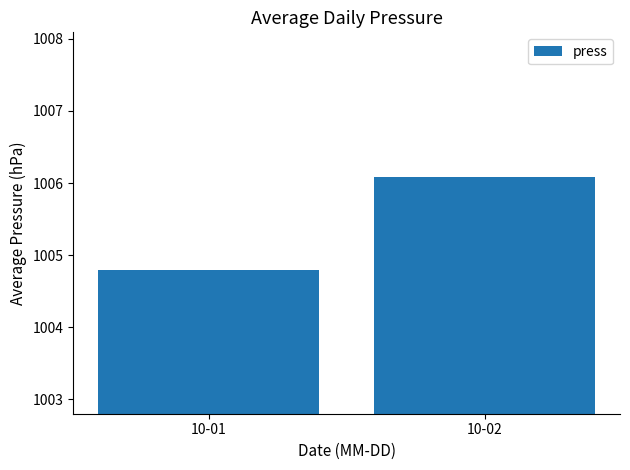

Reading left to right, list all the values displayed in this chart.

10-01=1004.8	10-02=1006.1